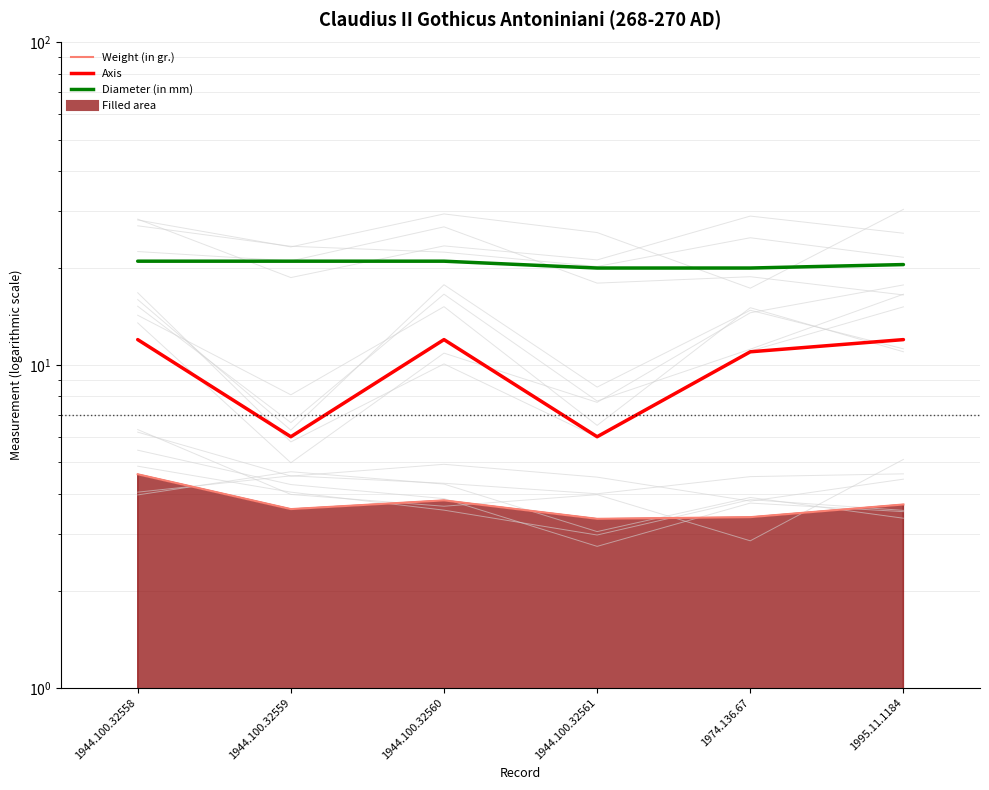

How many data points does each series have?

6